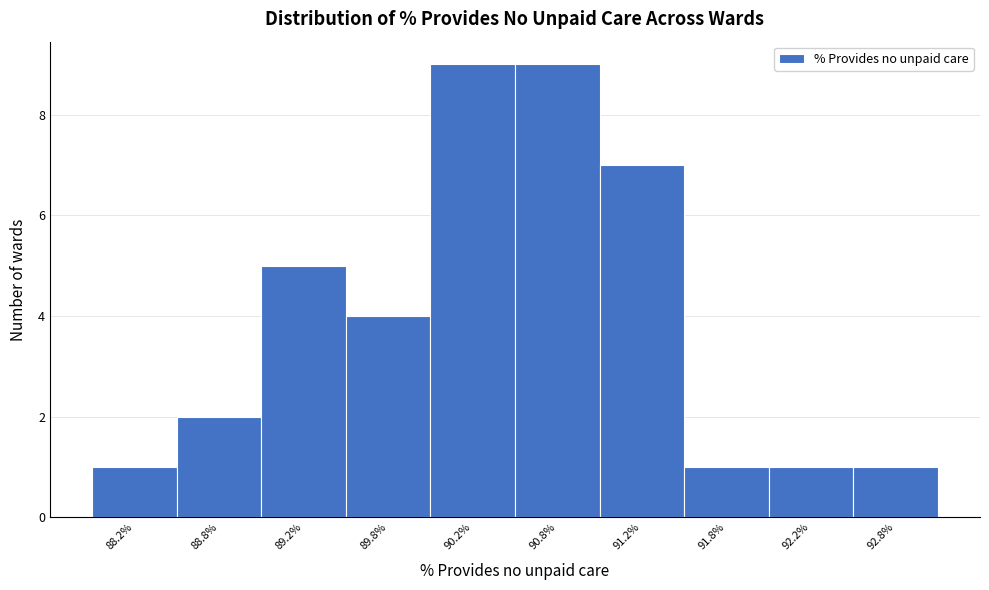

Reading left to right, transcribe this chart: for each bar, give the range it covers on the x-axis and its height. The values are not printed on the chart, so give them approximately, as read against the axis.

88.0 to 88.5: 1
88.5 to 89.0: 2
89.0 to 89.5: 5
89.5 to 90.0: 4
90.0 to 90.5: 9
90.5 to 91.0: 9
91.0 to 91.5: 7
91.5 to 92.0: 1
92.0 to 92.5: 1
92.5 to 93.0: 1